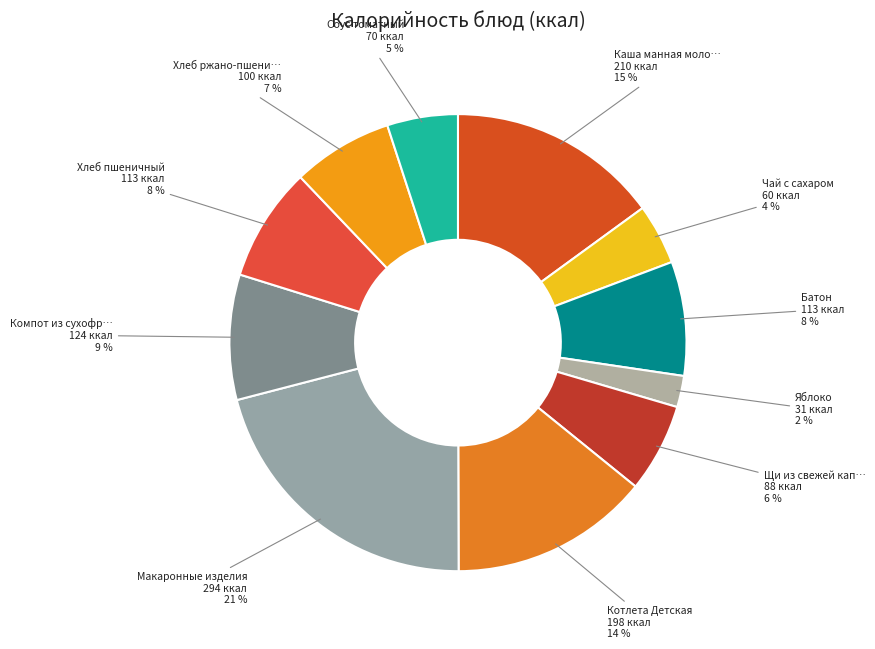

What is the smallest slice in the pie chart?

Яблоко